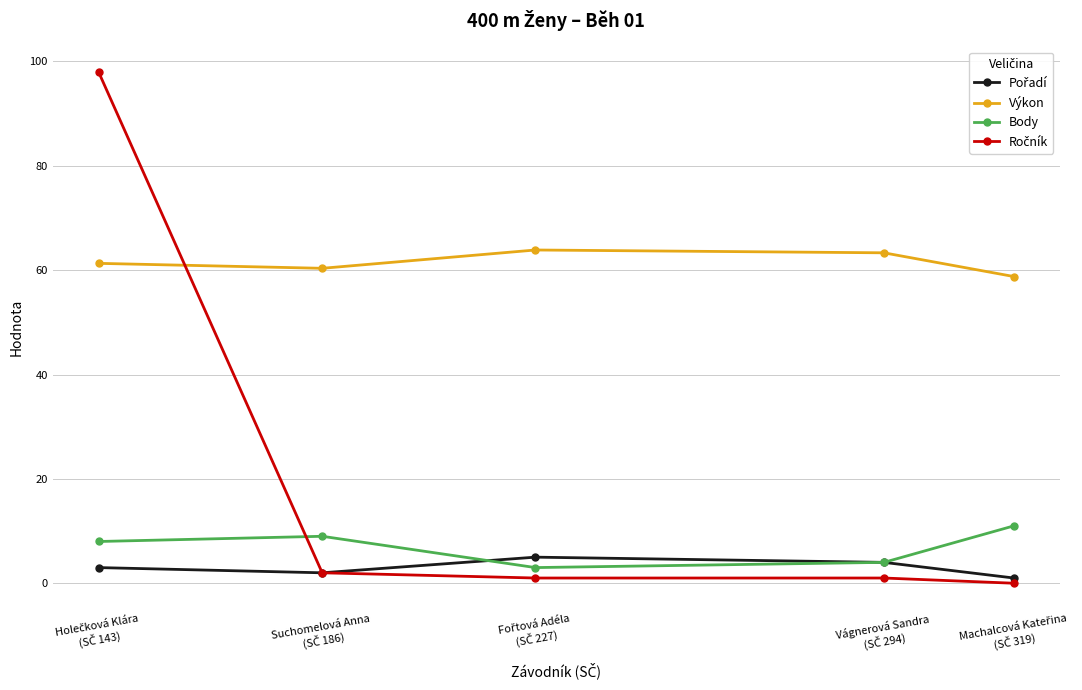

What is the difference between the second highest and second lowest values in the Výkon series?

3.0